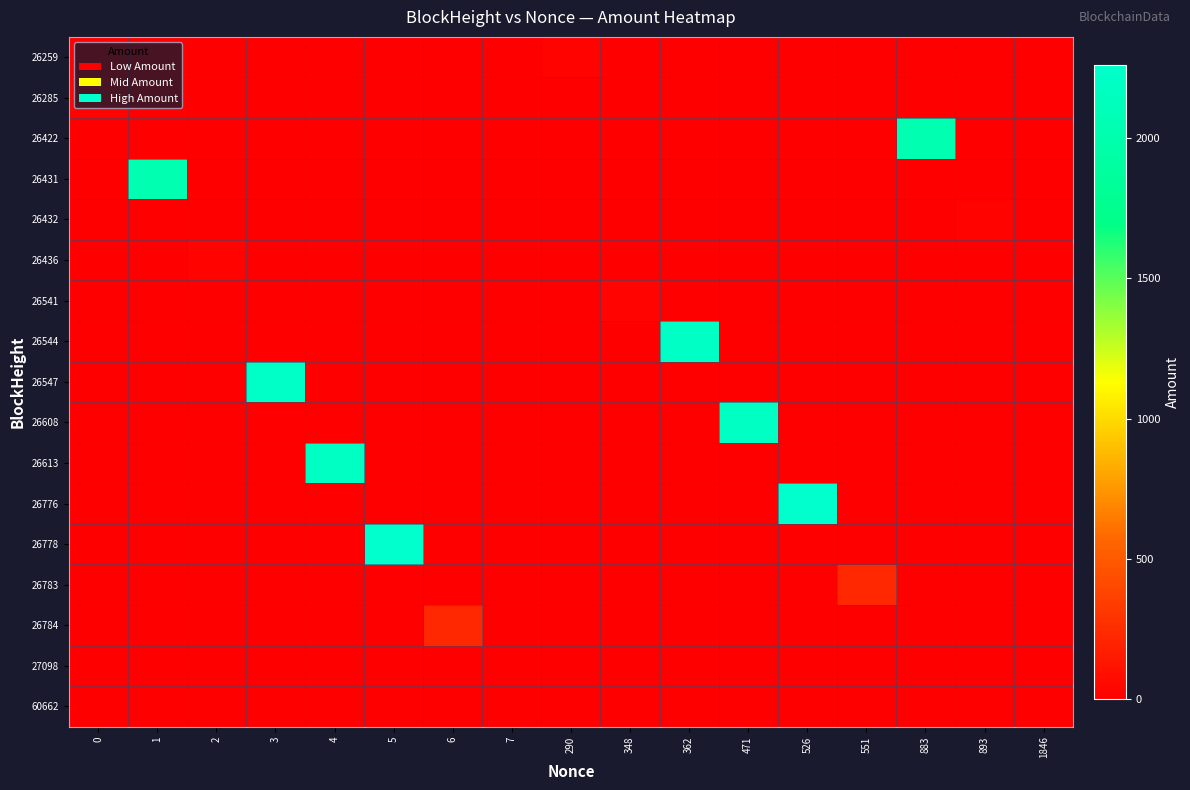

Which series has the largest range (max minus min)?

26776